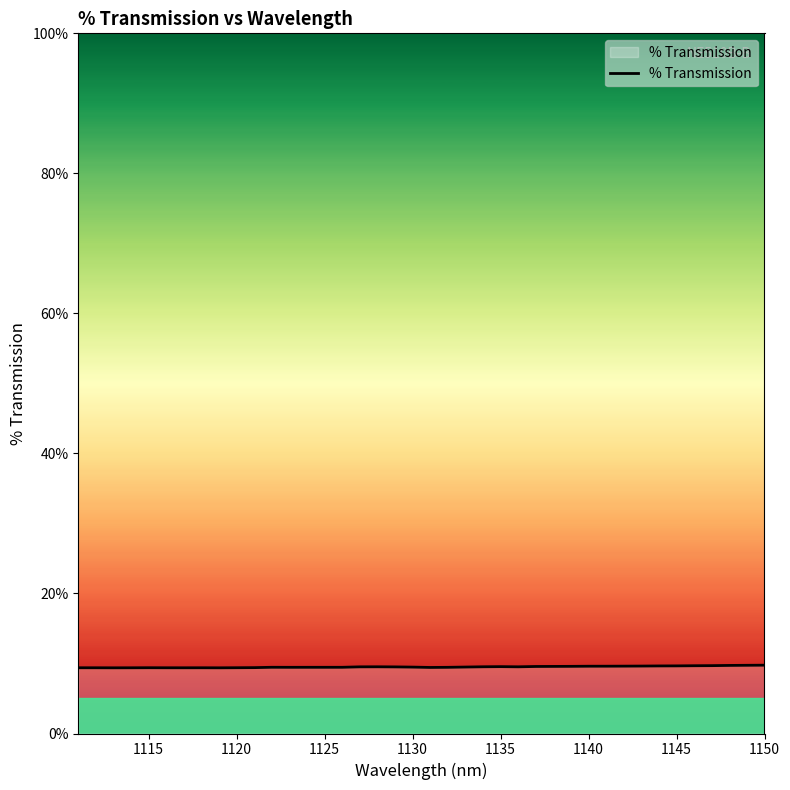

How many points are lower than both their immediate neighbors (excluding endpoints)?

6